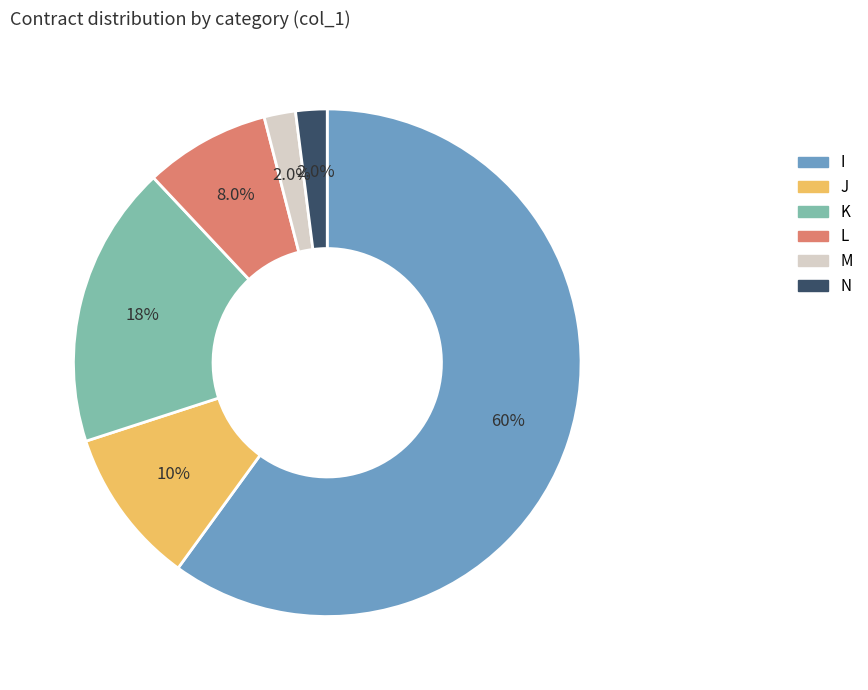

Is it true that I is 53% of the pie?

False